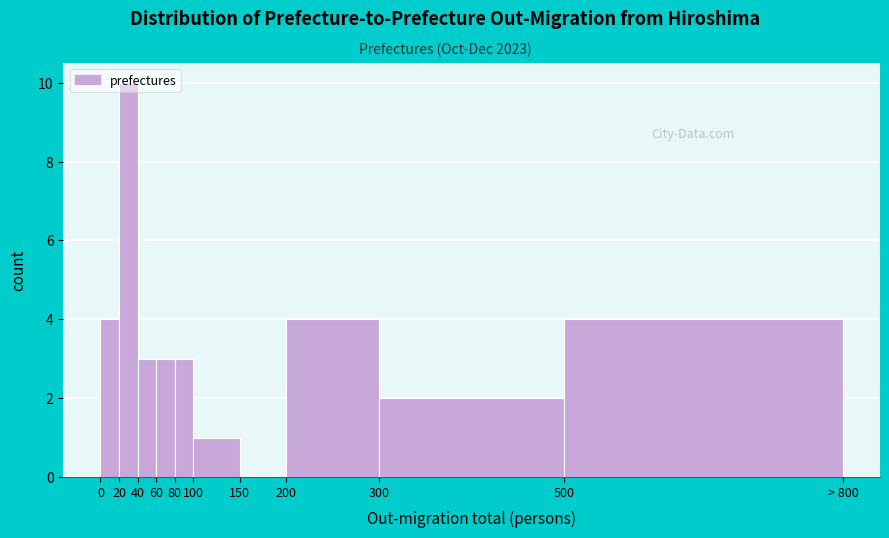

Is it true that the value at 300 is 1?

False